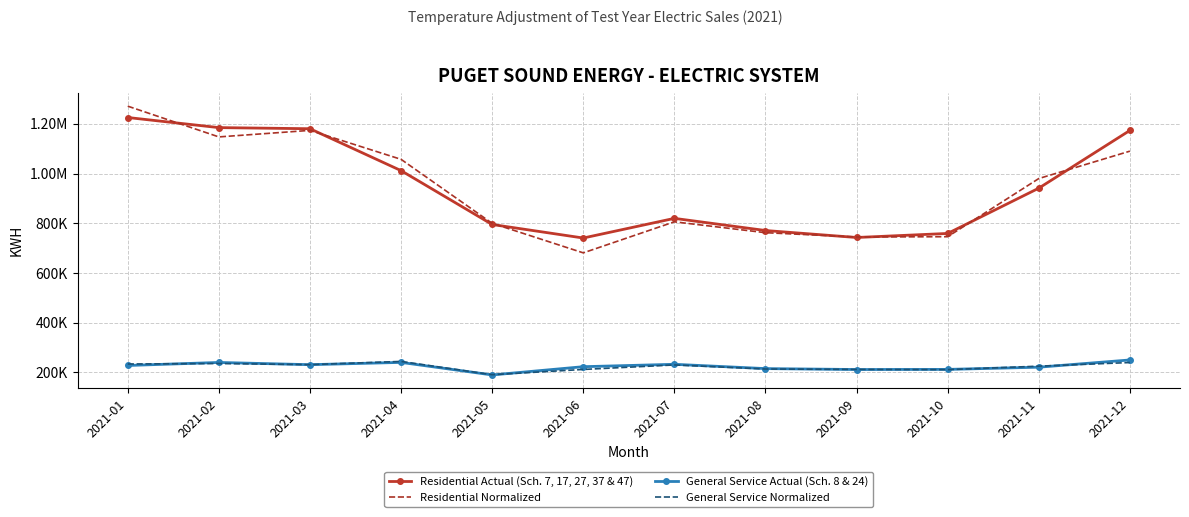

What is the difference between the second highest and minimum values in the Residential Actual (Sch. 7, 17, 27, 37 & 47) series?

443865.9